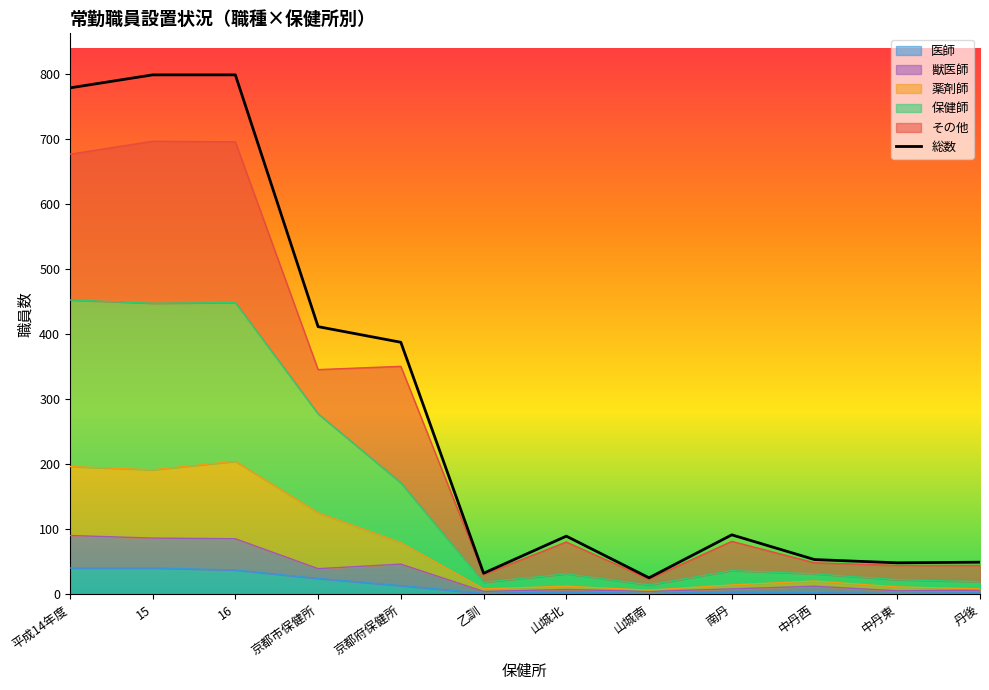

At which label does the data first exceed 91?

平成14年度